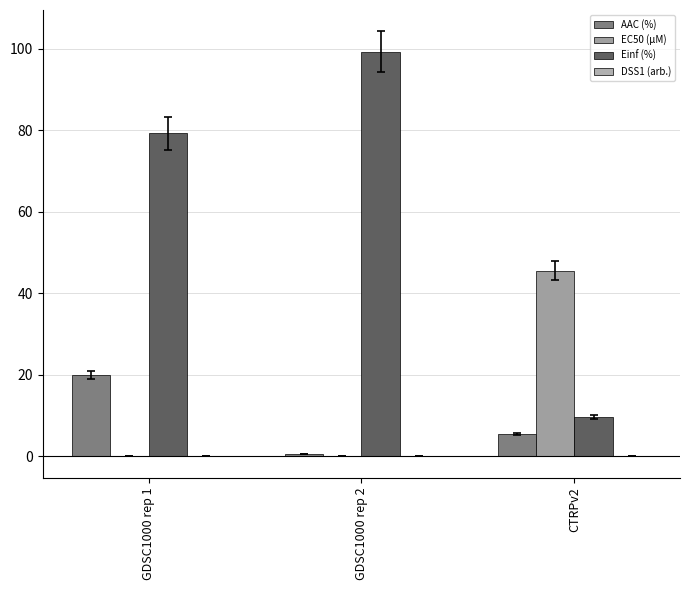

Reading left to right, extract all data points from this chart.

AAC (%): 19.9	0.6	5.5
EC50 (µM): 0.0	0.0	45.6
Einf (%): 79.3	99.3	9.8
DSS1 (arb.): 0.1	0.0	0.0